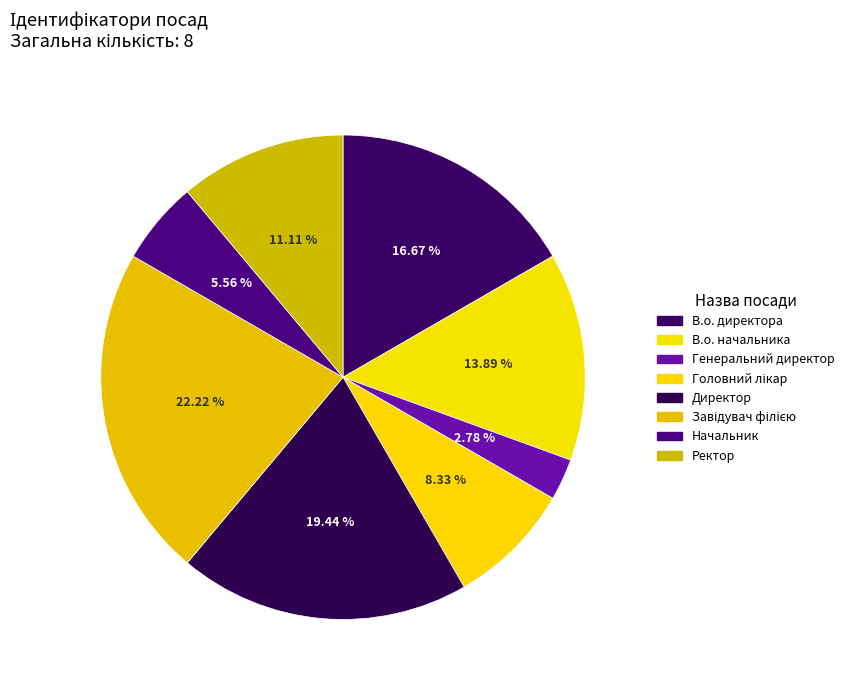

What is the change in value from Головний лікар to Директор?

+4